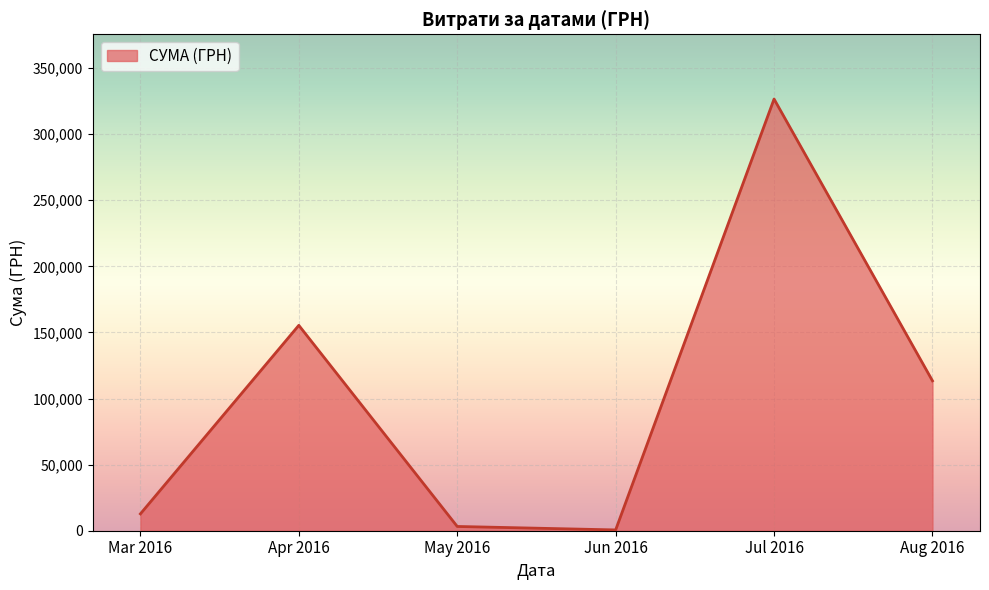

How many distinct data groups are displayed?

1